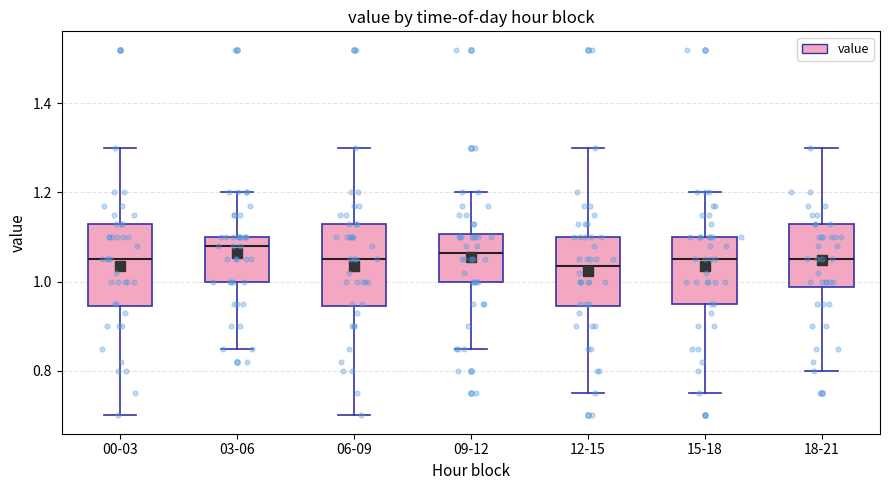

Where does the upper whisker of the box for 18-21 end on the y-axis? The values are not printed on the chart, so give them approximately, as read against the axis.

1.30